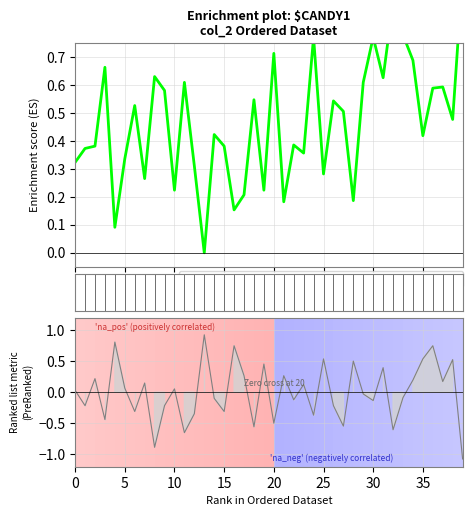

Does the chart have visible grid lines?

Yes